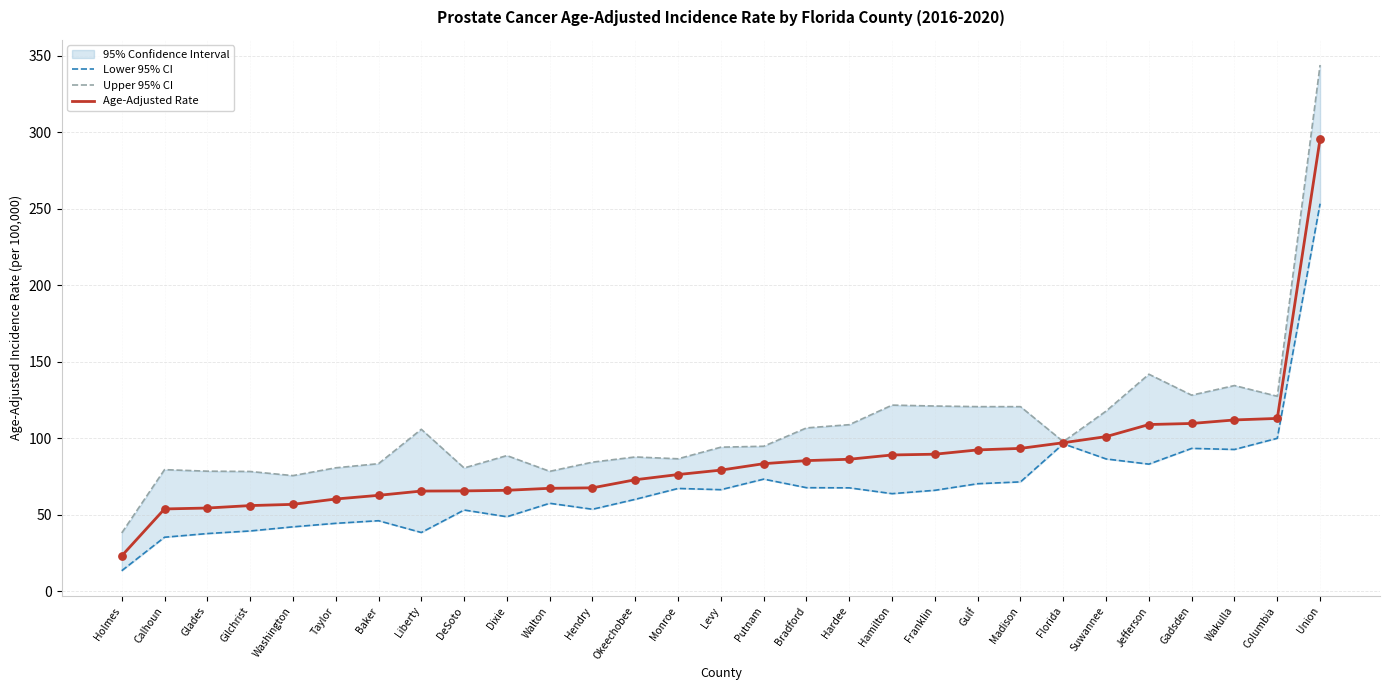

At which label does Age-Adjusted Rate reach its minimum?

Holmes